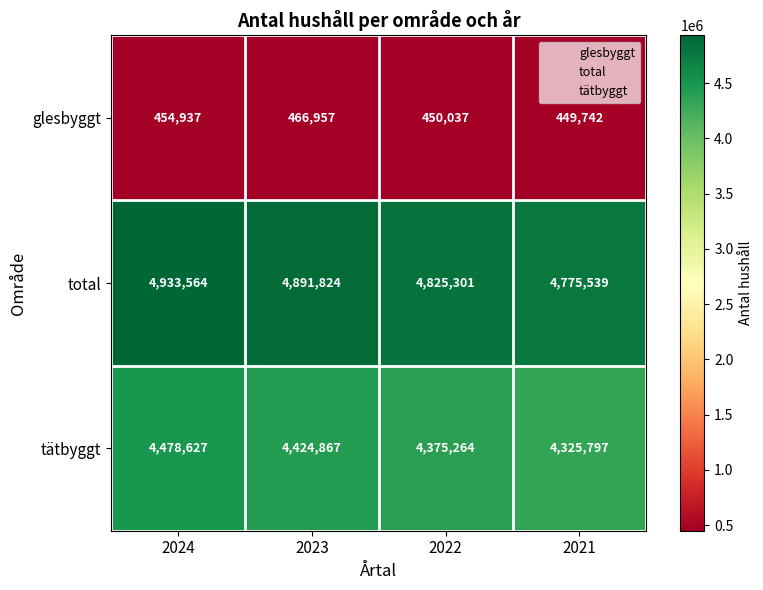

What is the difference between the maximum and minimum values in the total series?

158025